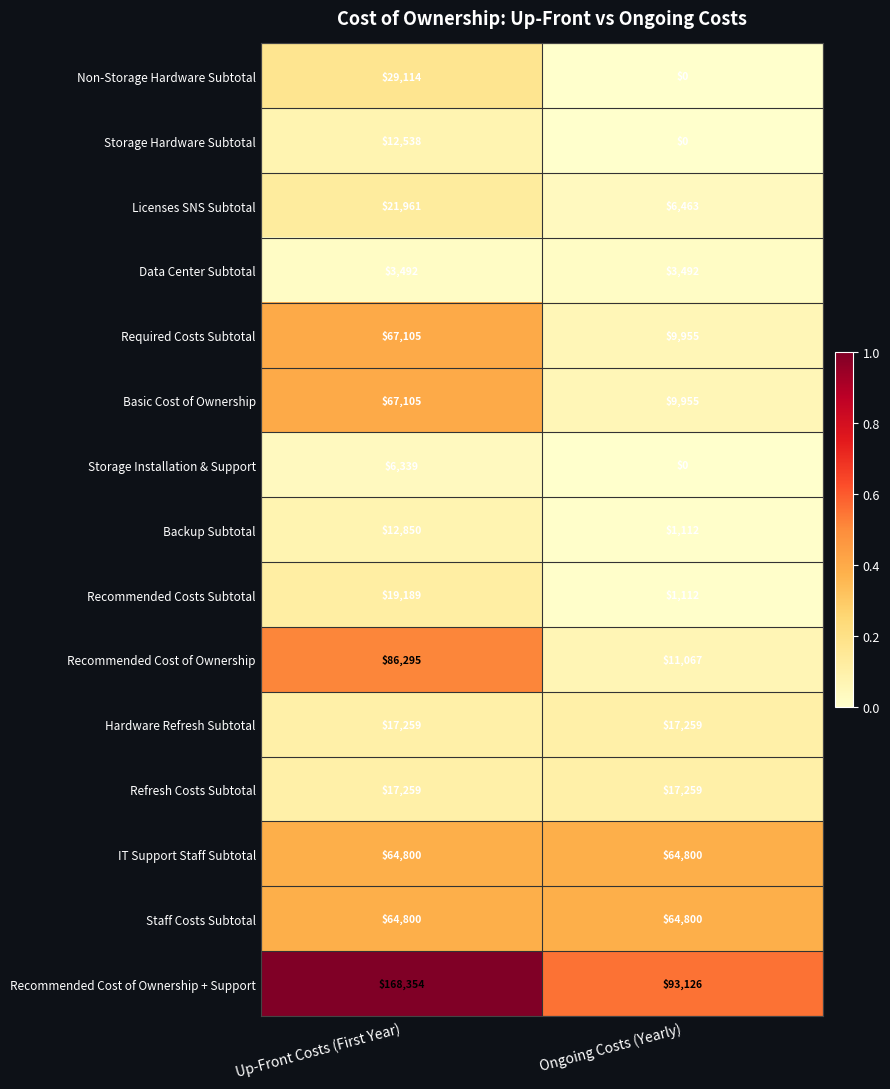

At which category is the sum across all series the highest?

Up-Front Costs (First Year)